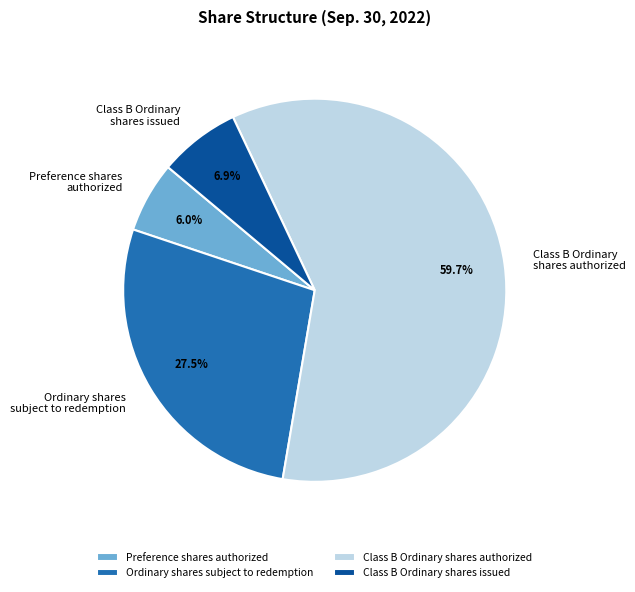

How many segments does this pie chart have?

4